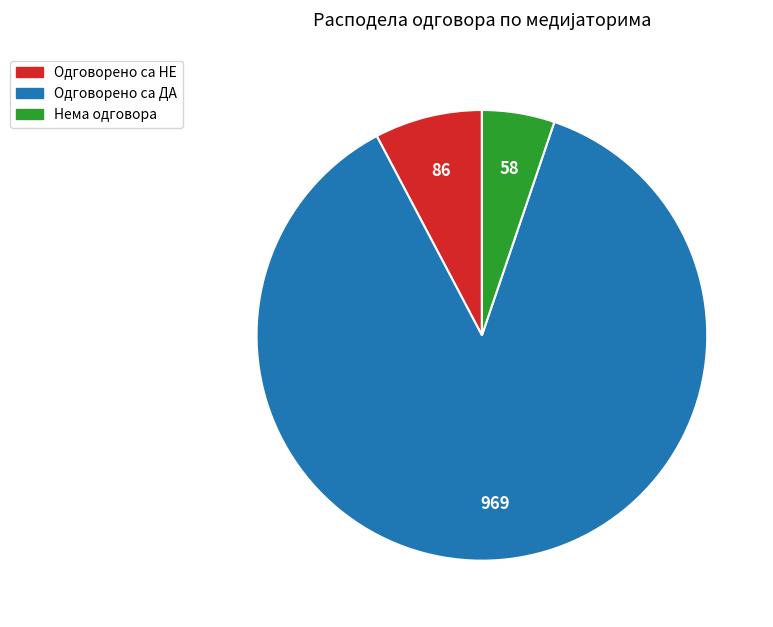

Count the number of slices in the pie.

3